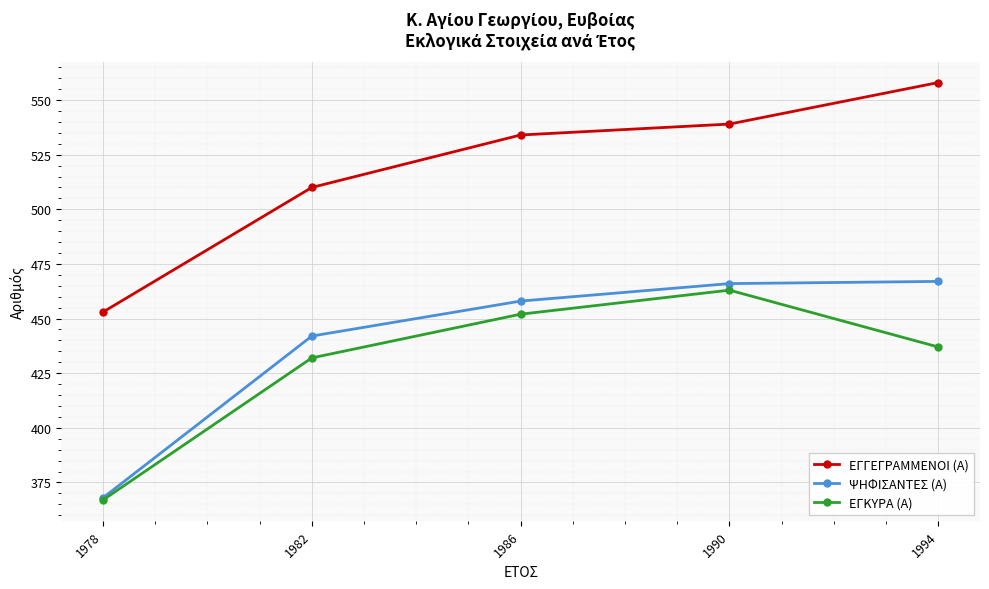

List the series in order of their peak value, highest first.

ΕΓΓΕΓΡΑΜΜΕΝΟΙ (Α), ΨΗΦΙΣΑΝΤΕΣ (Α), ΕΓΚΥΡΑ (Α)